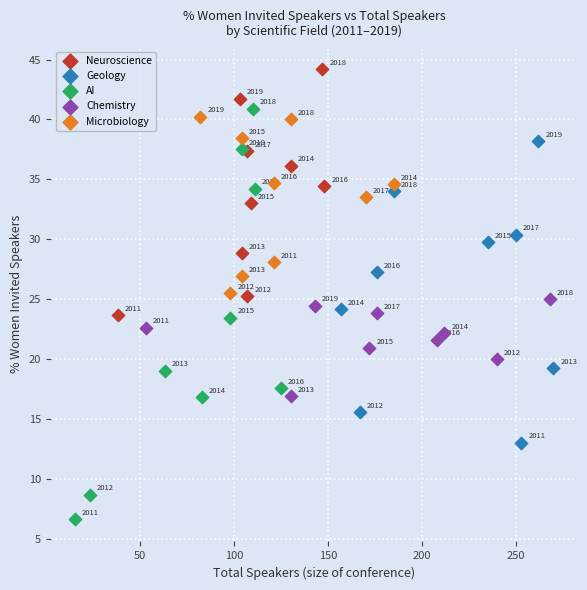

Which series reaches the minimum Y coordinate?

AI